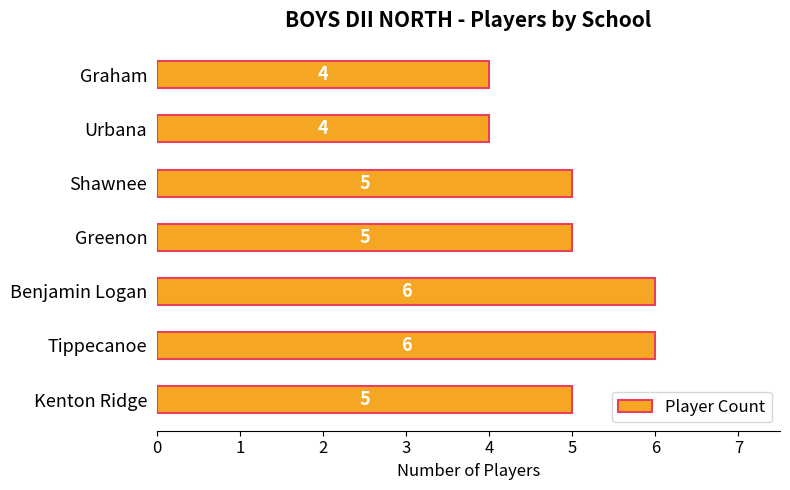

Count the number of data series in this chart.

1